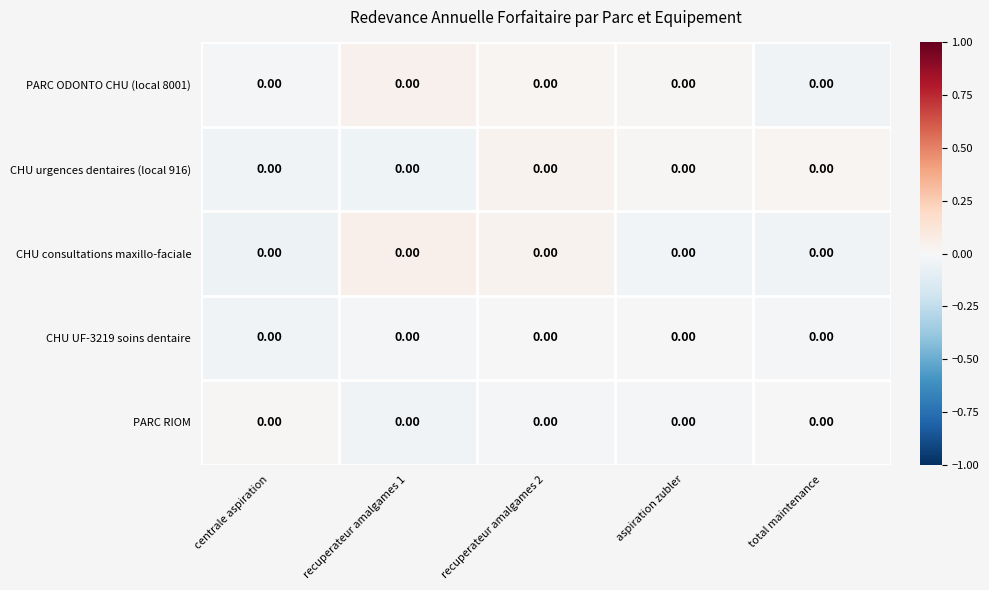

Reading right to left, list all the values displayed in this chart.

PARC ODONTO CHU (local 8001): total maintenance=0.0	aspiration zubler=0.0	recuperateur amalgames 2=0.0	recuperateur amalgames 1=0.0	centrale aspiration=0.0
CHU urgences dentaires (local 916): total maintenance=0.0	aspiration zubler=0.0	recuperateur amalgames 2=0.0	recuperateur amalgames 1=0.0	centrale aspiration=0.0
CHU consultations maxillo-faciale: total maintenance=0.0	aspiration zubler=0.0	recuperateur amalgames 2=0.0	recuperateur amalgames 1=0.0	centrale aspiration=0.0
CHU UF-3219 soins dentaire: total maintenance=0.0	aspiration zubler=0.0	recuperateur amalgames 2=0.0	recuperateur amalgames 1=0.0	centrale aspiration=0.0
PARC RIOM: total maintenance=0.0	aspiration zubler=0.0	recuperateur amalgames 2=0.0	recuperateur amalgames 1=0.0	centrale aspiration=0.0